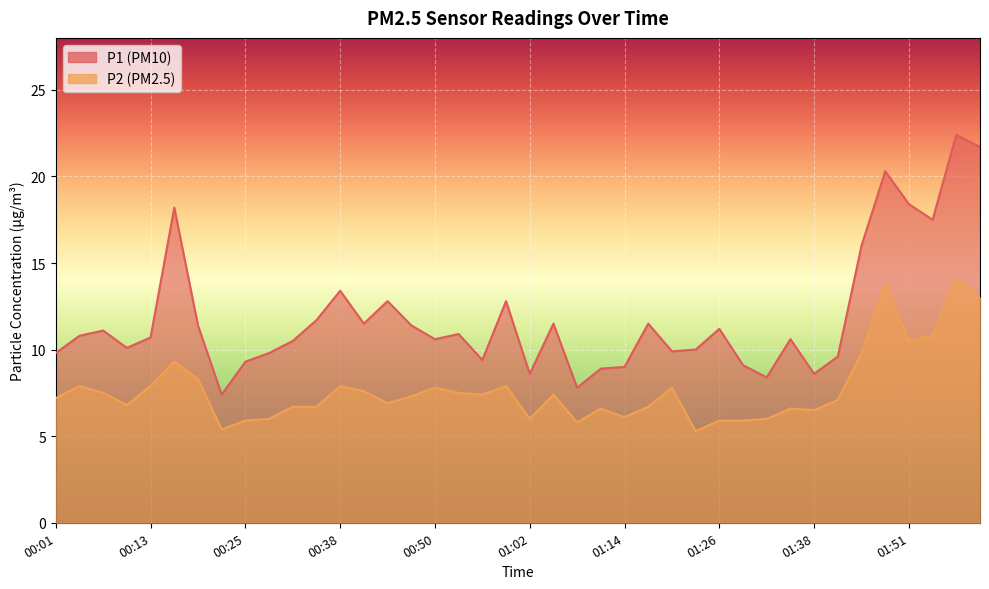

At which label is P1 closest to 14?

00:38